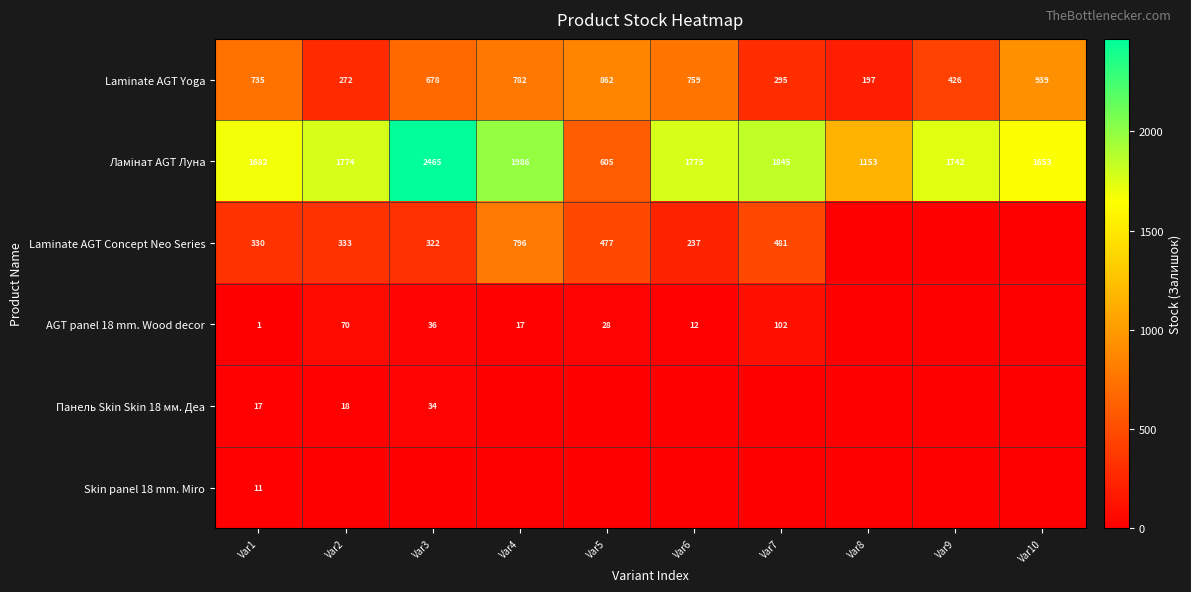

Where is Laminate AGT Yoga nearest to the value 568?

Var3